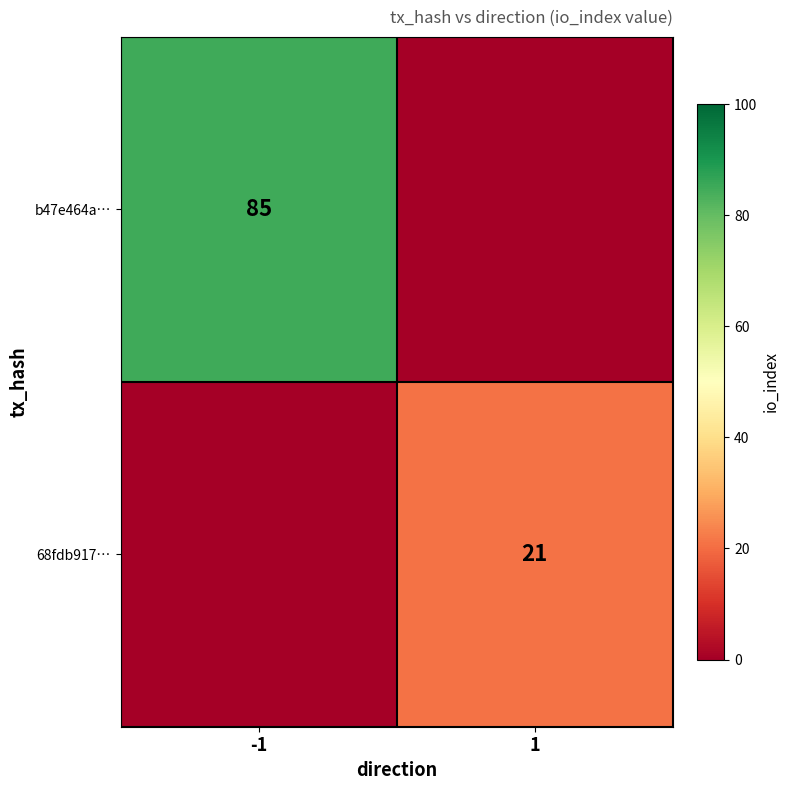

The 68fdb917… series shows 8 at 1. True or false?

False